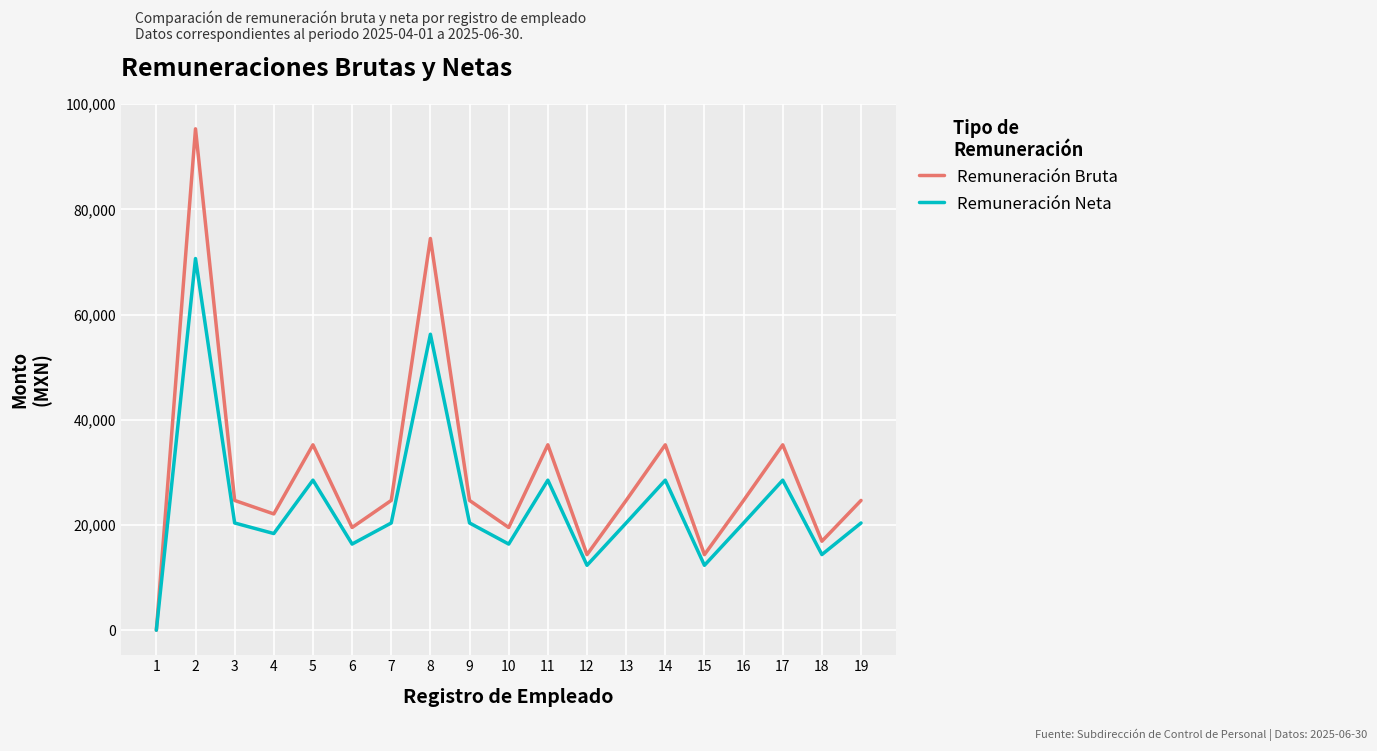

True or false: Remuneración Neta has more than 2 interior local peaks.

True